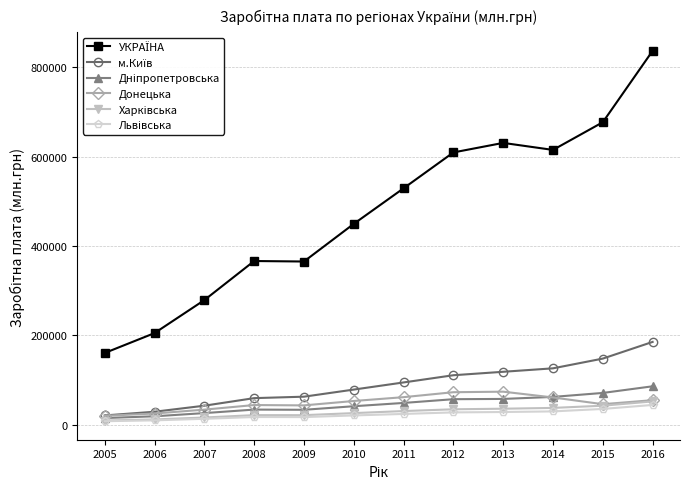

At which category is the sum across all series the highest?

2016